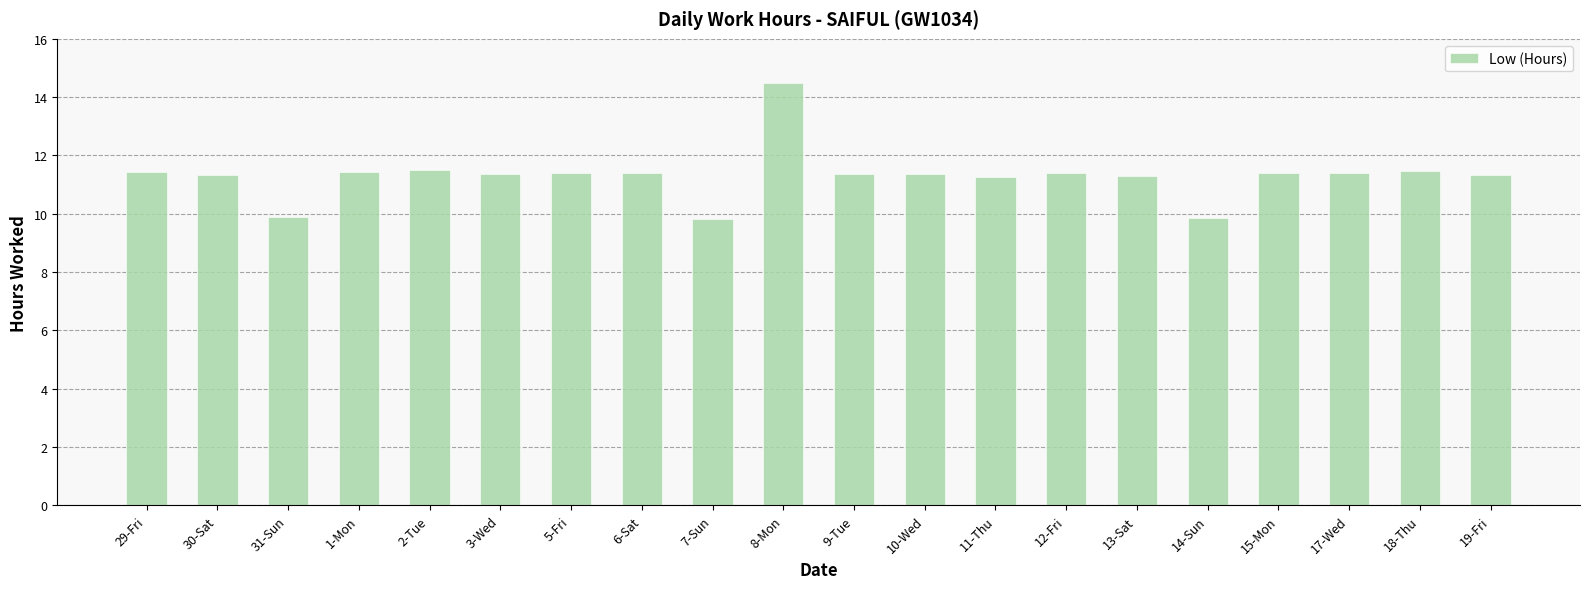

What is the sum of the values at 13-Sat and 11-Thu?

22.6